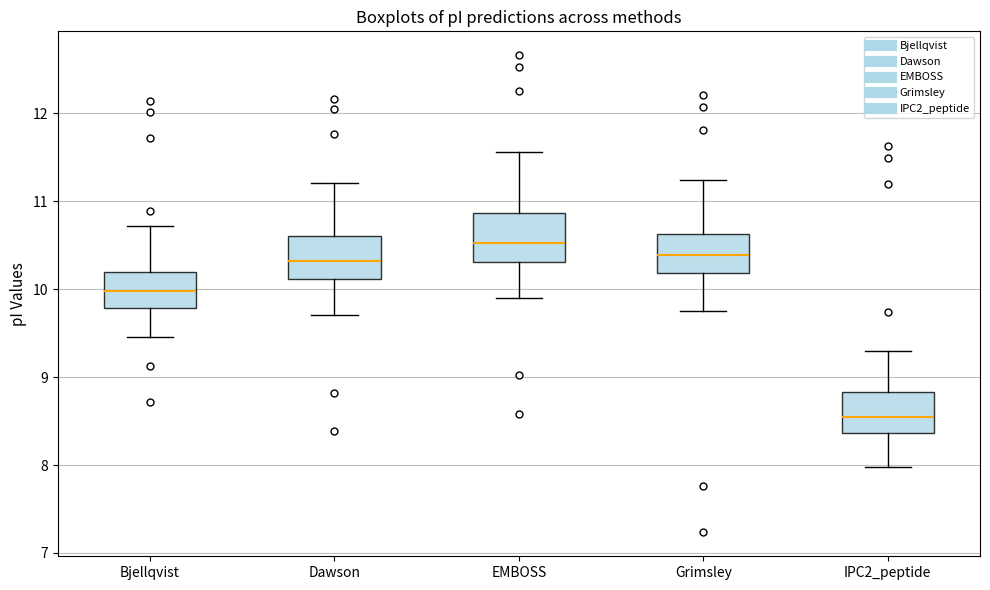

Which box's median line is the highest?

EMBOSS